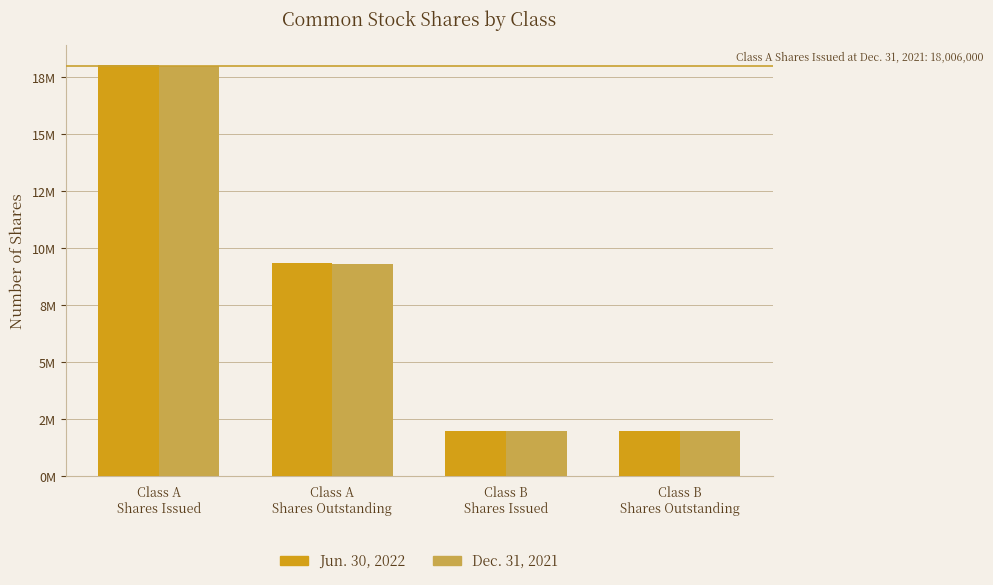

What are all the series names shown in the legend?

Jun. 30, 2022, Dec. 31, 2021